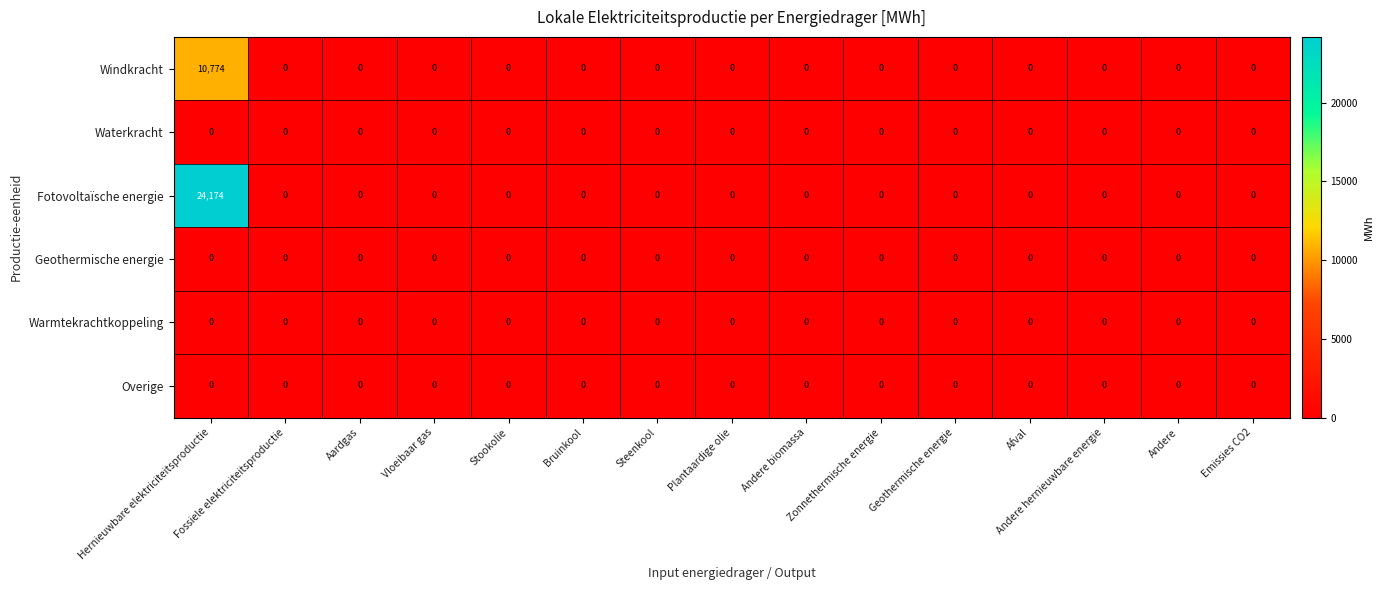

What is the average value of the Windkracht series?

718